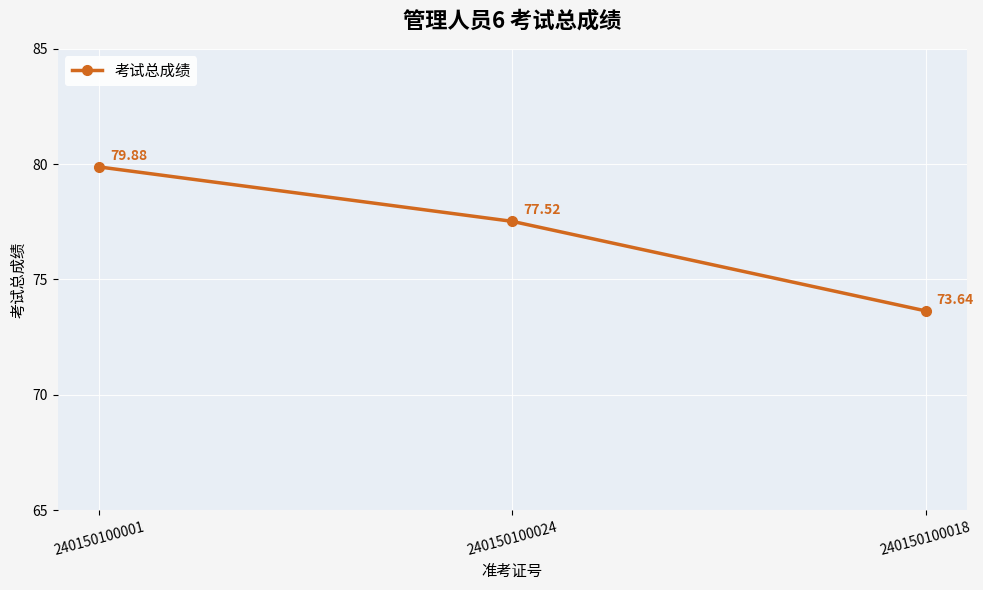

Count the values in the range 73 to 79.

2